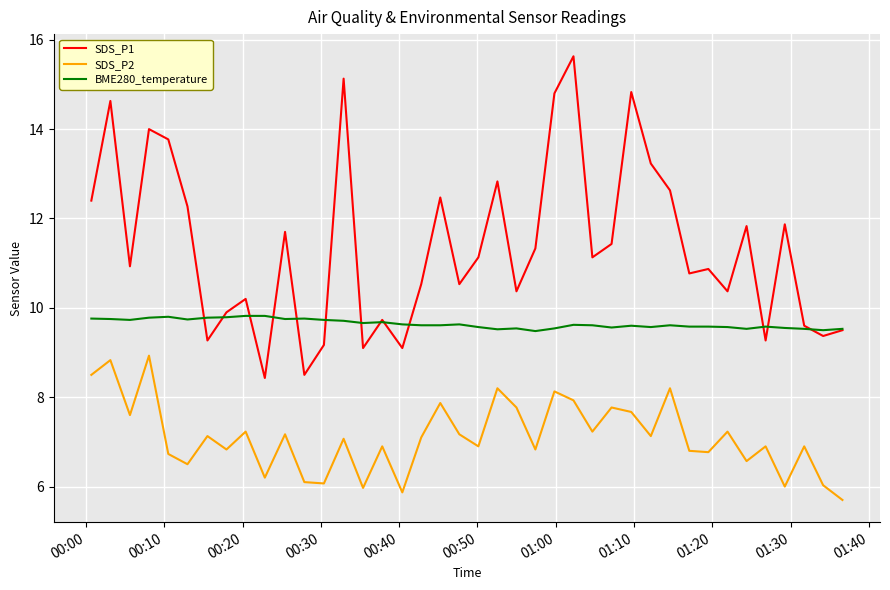

Which series has the largest total across all categories?

SDS_P1